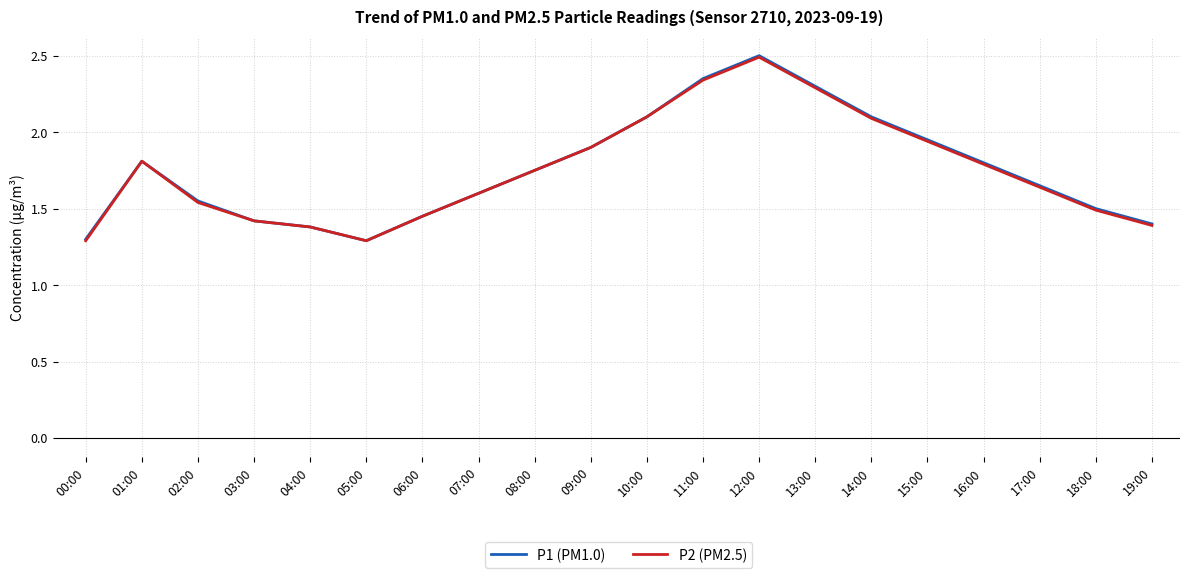

What position from the left is 04:00?

5